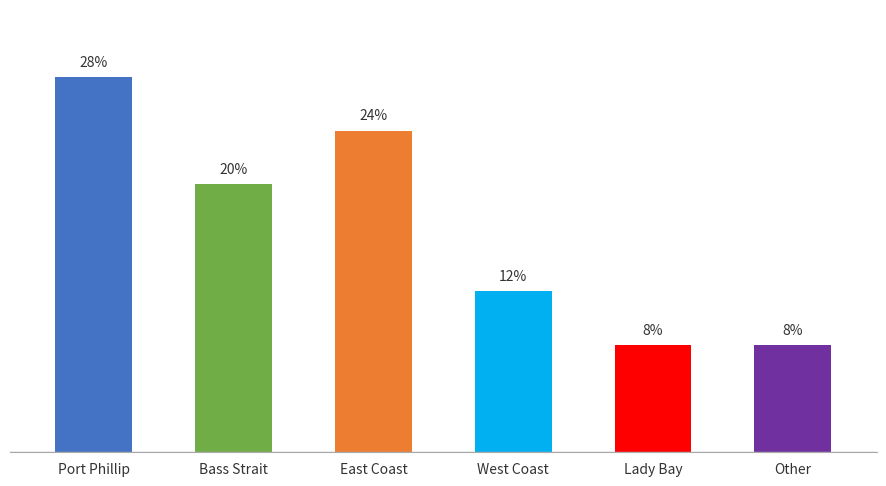

Rank the categories by value from highest to lowest.

Port Phillip, East Coast, Bass Strait, West Coast, Lady Bay, Other